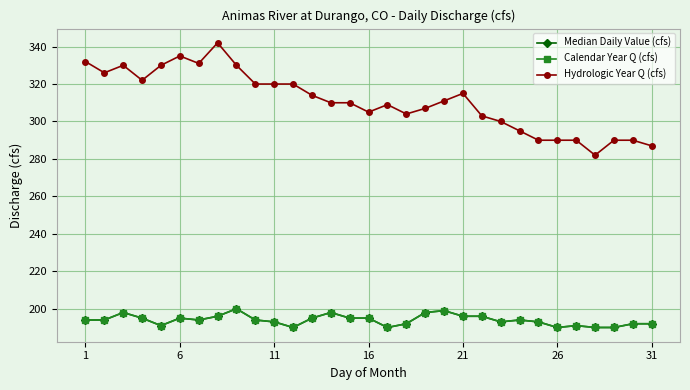

What is the sum of all Hydrologic Year Q (cfs) values?

9640